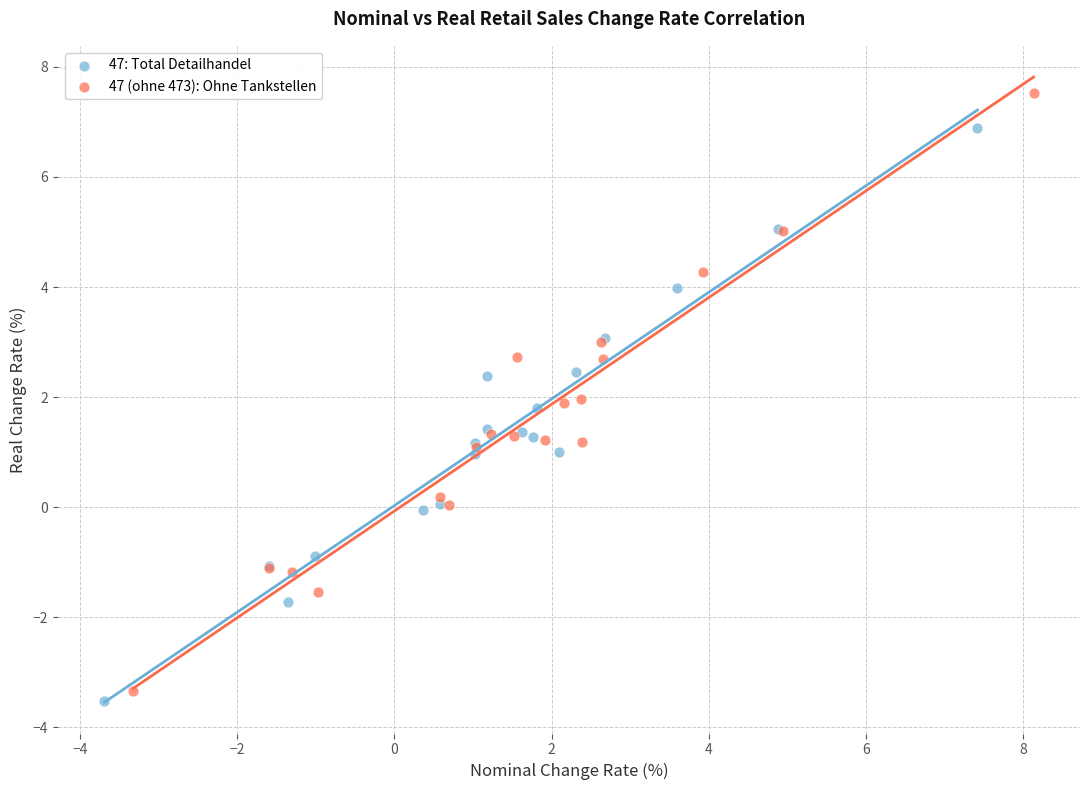

Which series contains the highest Y value?

47 (ohne 473): Ohne Tankstellen